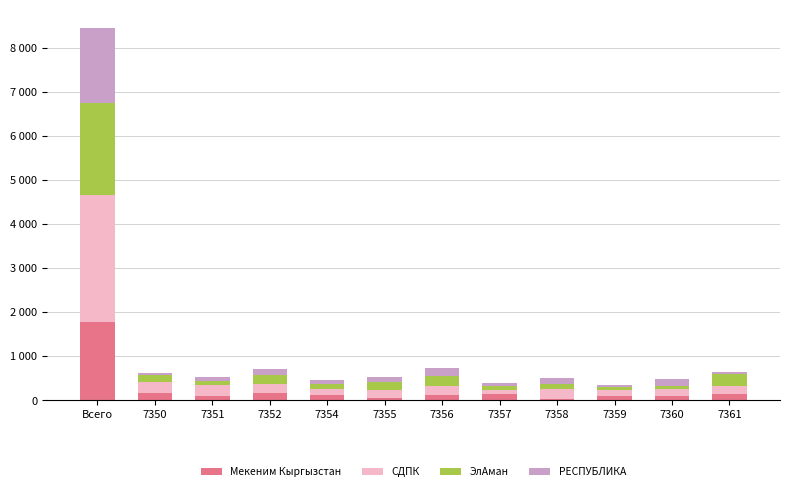

What are all the series names shown in the legend?

Мекеним Кыргызстан, СДПК, ЭлАман, РЕСПУБЛИКА